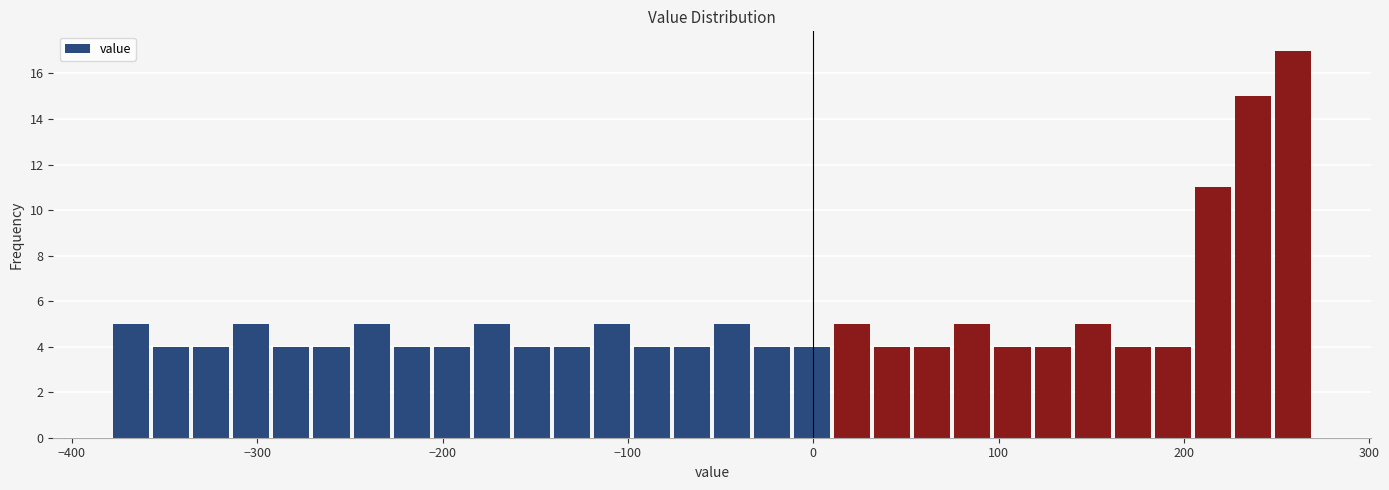

Around what value on the x-axis is the tallest bar? Give the approximate position of its centre, as read against the axis.

260